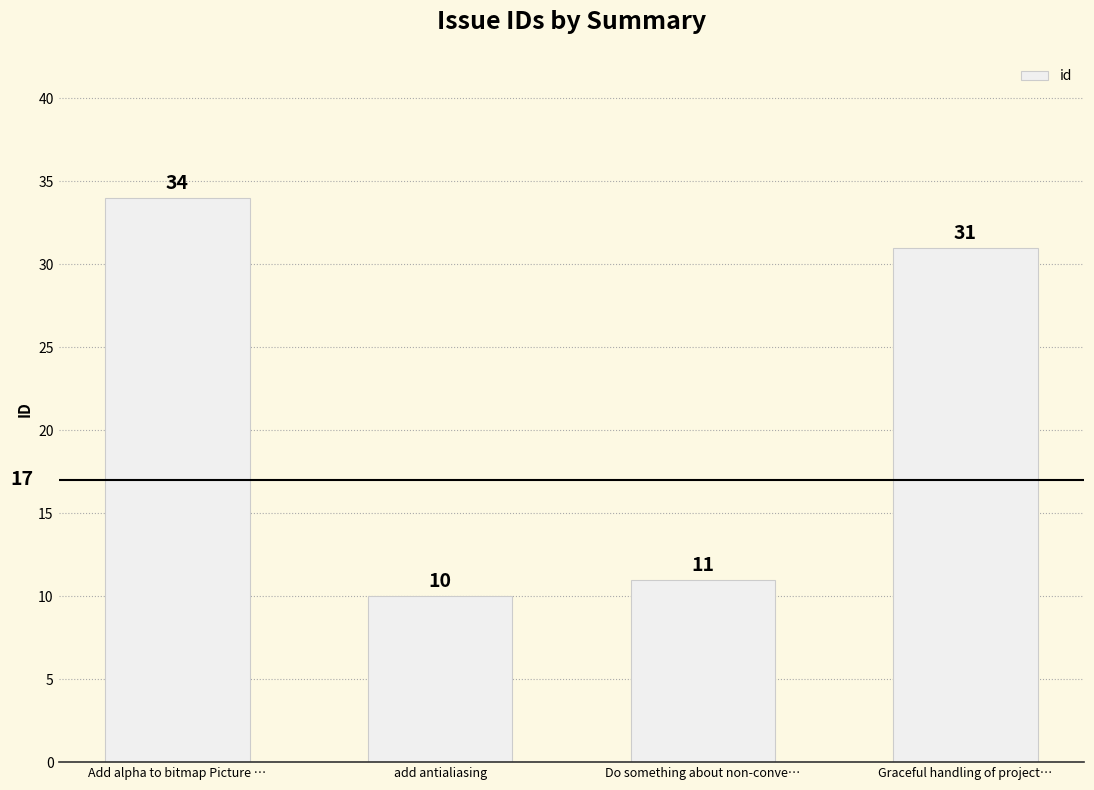

What is the sum of all values?

86